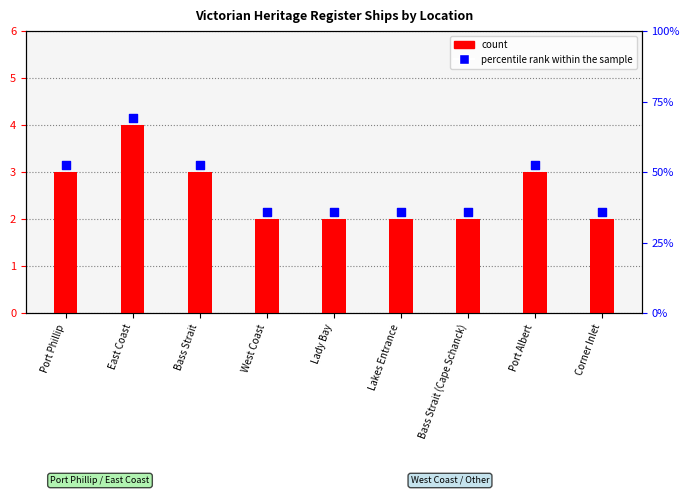

At how many categories does at least one series exceed 2?

9